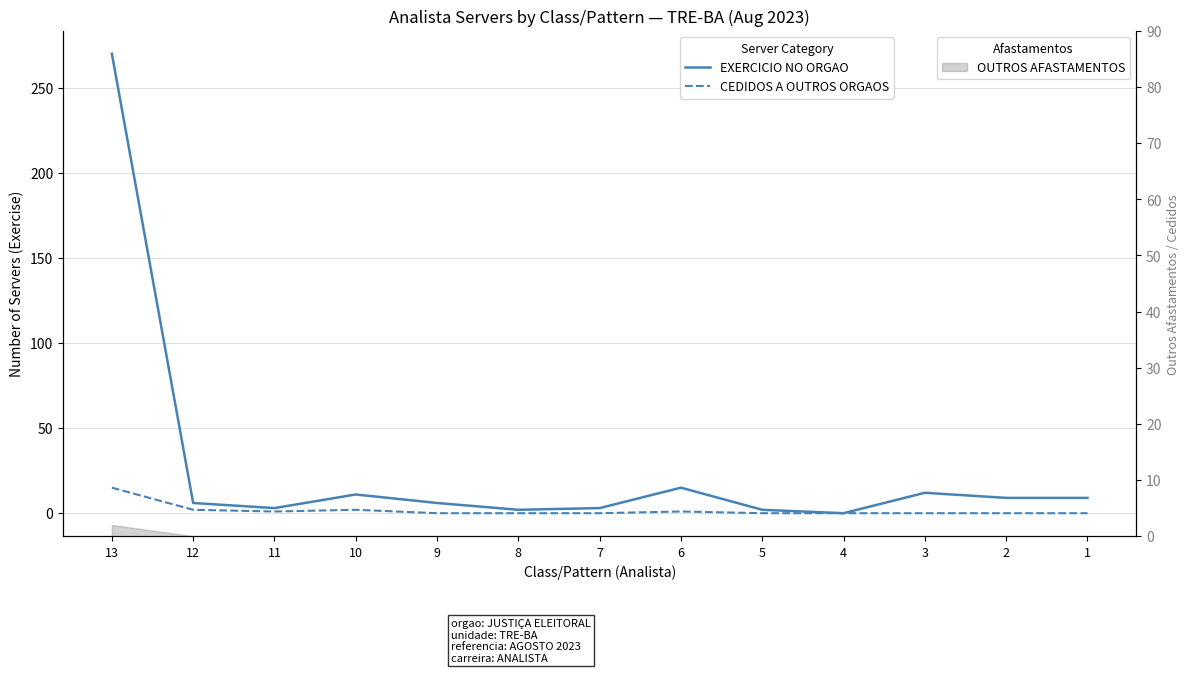

True or false: CEDIDOS A OUTROS ORGAOS and EXERCICIO NO ORGAO cross at least once.

False